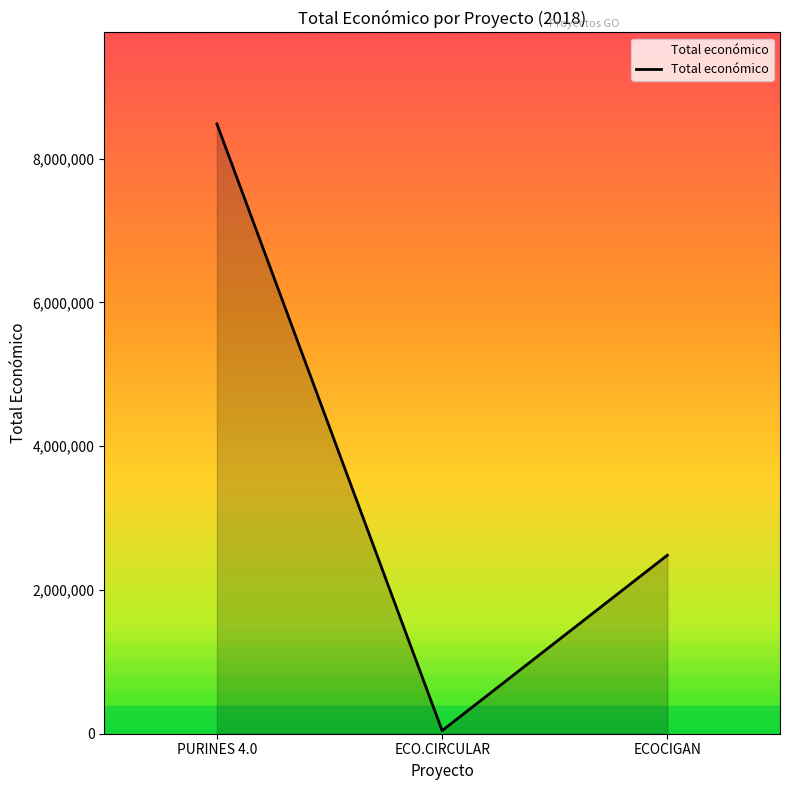

List the labels in order of value, smallest first.

ECO.CIRCULAR, ECOCIGAN, PURINES 4.0